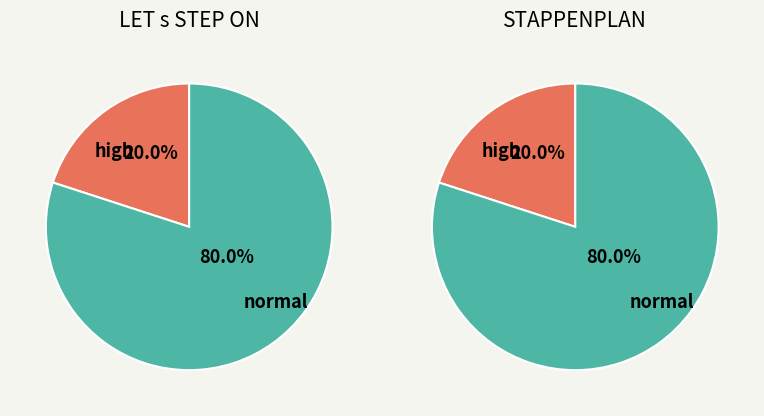

True or false: WAT LEER JE accounts for 5% of the total.

False